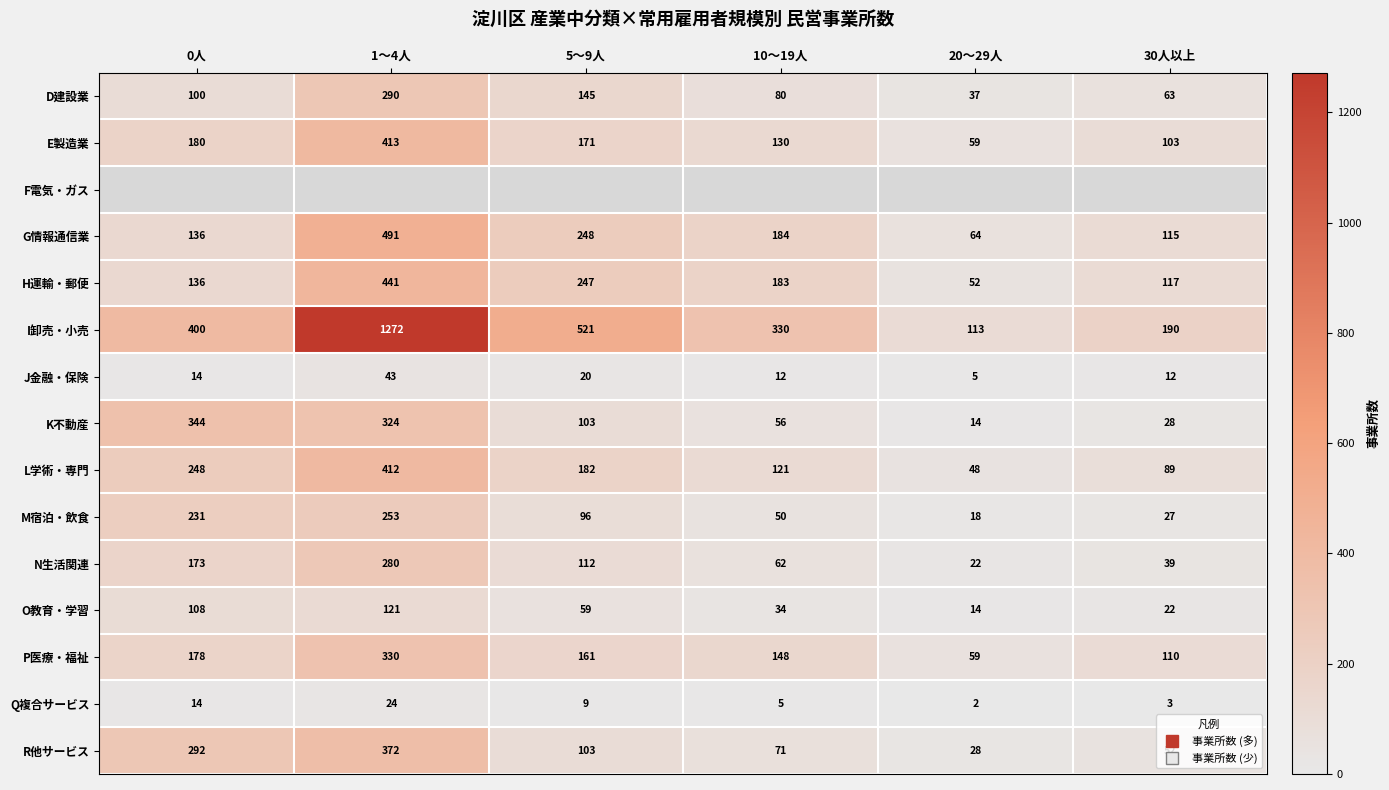

At which label does O教育・学習 first exceed 59?

0人